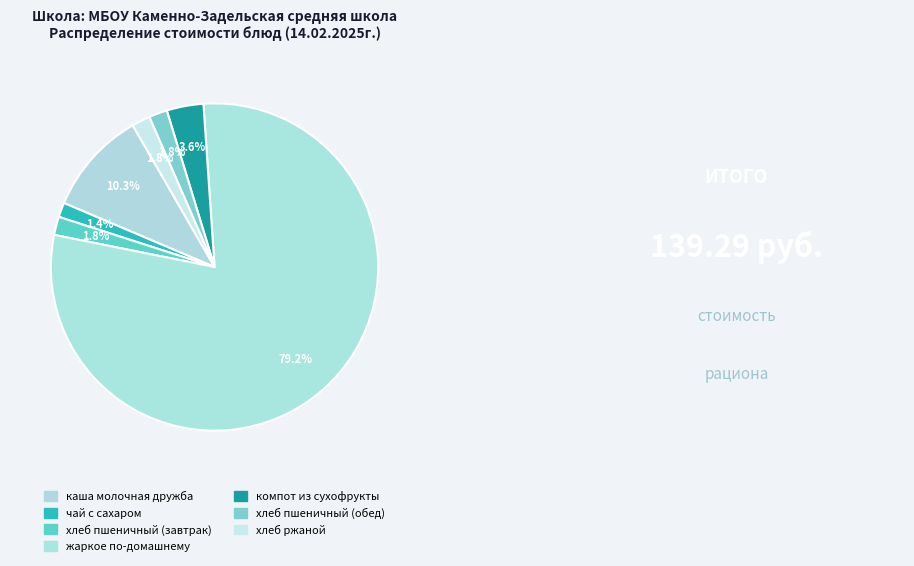

Which category has the smallest portion of the pie?

чай с сахаром